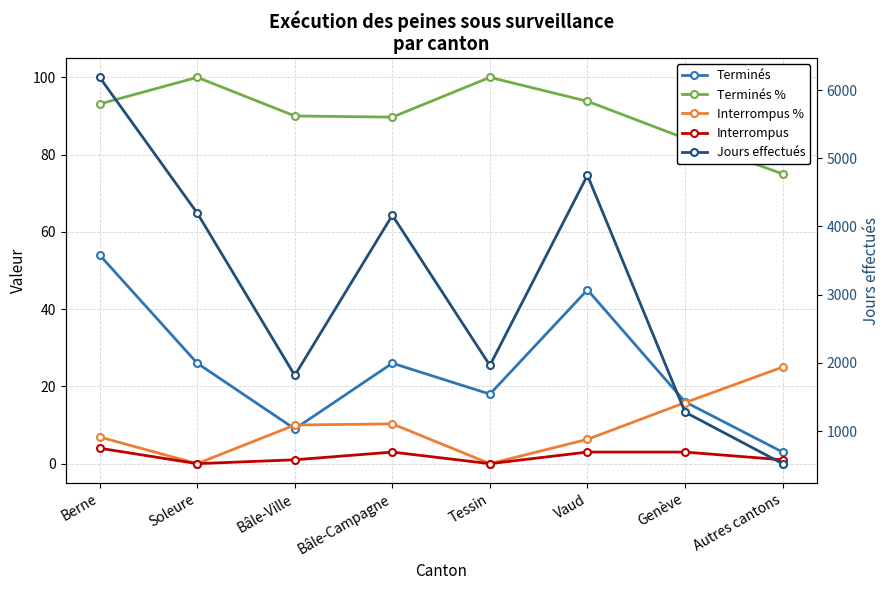

Reading left to right, transcribe all the data shown in this chart.

Terminés: Berne=54.0	Soleure=26.0	Bâle-Ville=9.0	Bâle-Campagne=26.0	Tessin=18.0	Vaud=45.0	Genève=16.0	Autres cantons=3.0
Terminés %: Berne=93.1	Soleure=100.0	Bâle-Ville=90.0	Bâle-Campagne=89.7	Tessin=100.0	Vaud=93.8	Genève=84.2	Autres cantons=75.0
Interrompus %: Berne=6.9	Soleure=0.0	Bâle-Ville=10.0	Bâle-Campagne=10.3	Tessin=0.0	Vaud=6.3	Genève=15.8	Autres cantons=25.0
Interrompus: Berne=4.0	Soleure=0.0	Bâle-Ville=1.0	Bâle-Campagne=3.0	Tessin=0.0	Vaud=3.0	Genève=3.0	Autres cantons=1.0
Jours effectués: Berne=6186.0	Soleure=4196.0	Bâle-Ville=1816.0	Bâle-Campagne=4164.0	Tessin=1962.0	Vaud=4750.0	Genève=1278.0	Autres cantons=522.0